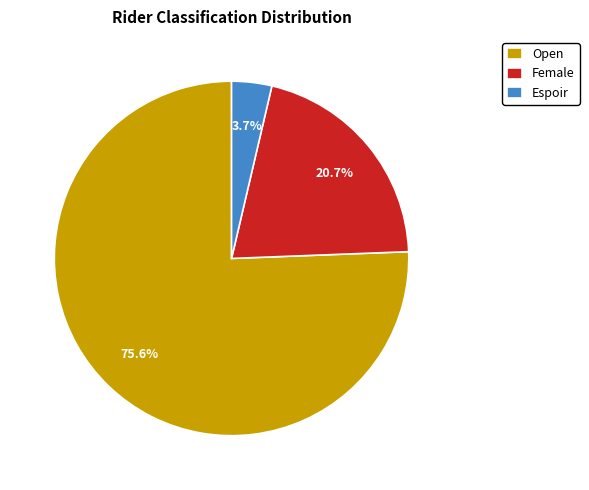

Is there any slice that represents more than half of the pie?

Yes